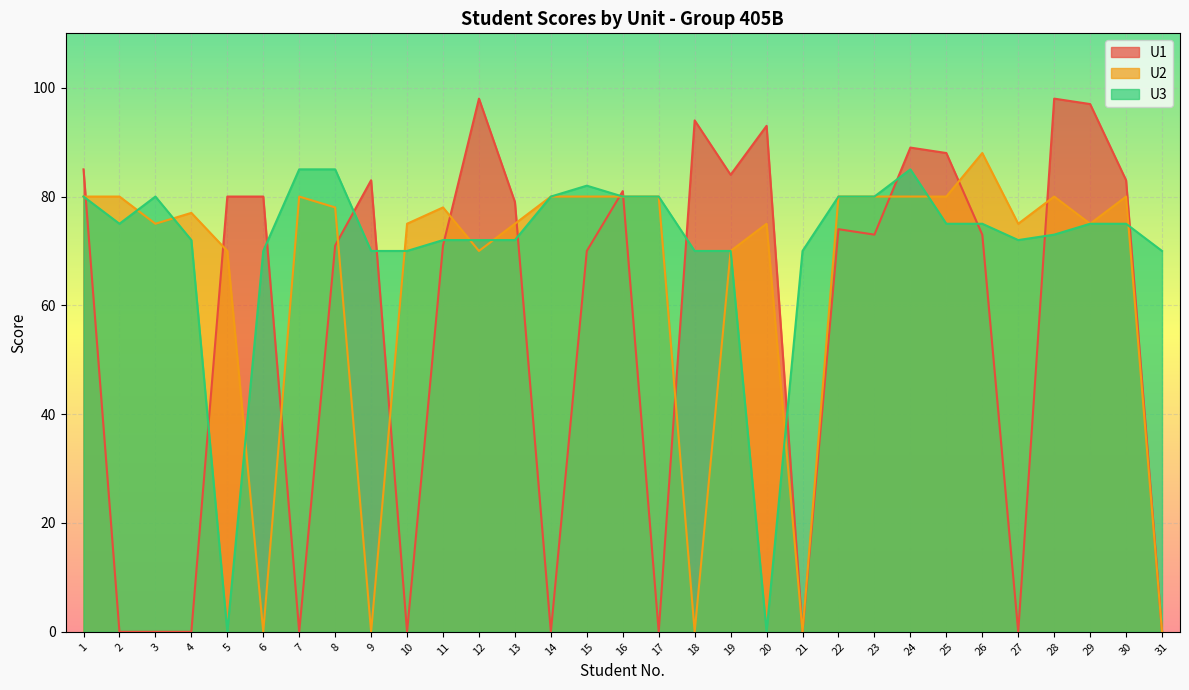

Is the value of U2 at 24 greater than the value of U3 at 6?

Yes